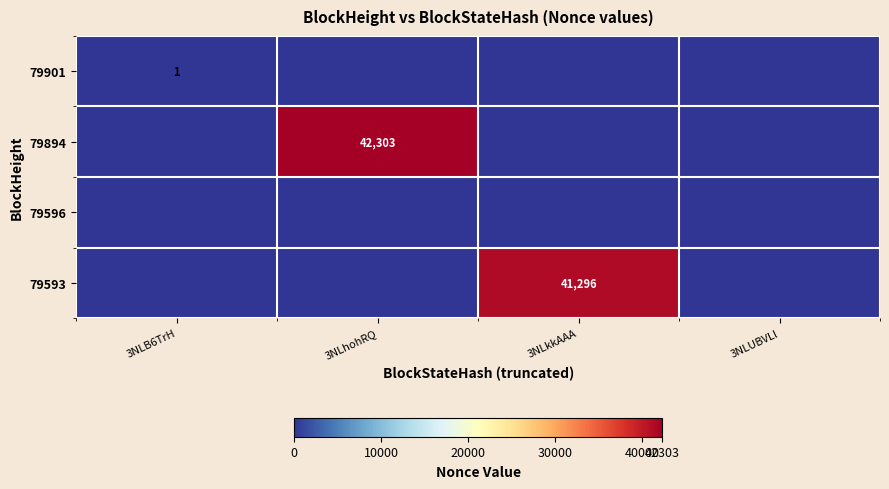

The value of 79894 at 3NLB6TrH is 0. True or false?

True